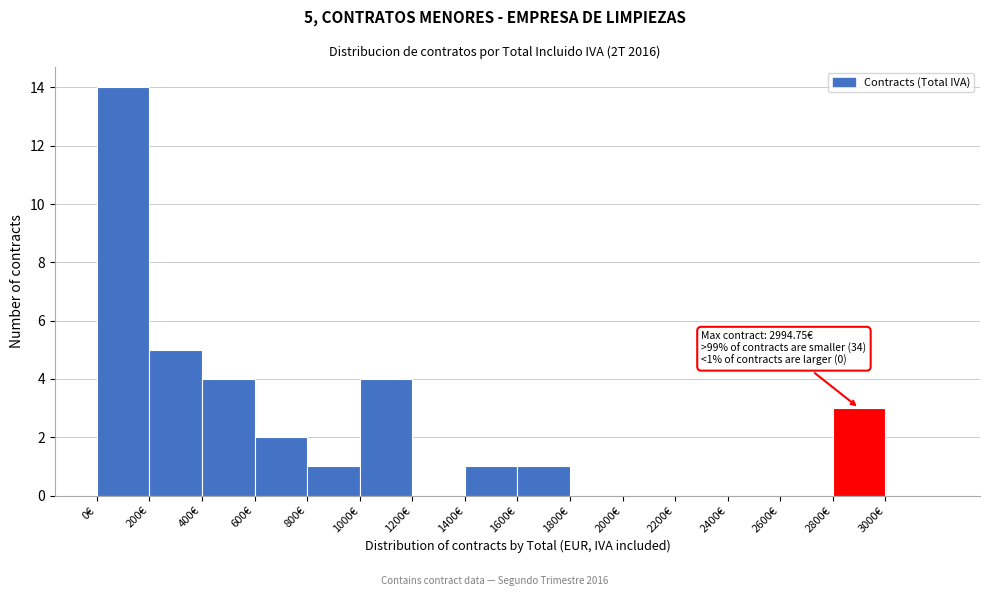

Over which range of the x-axis is the bar tallest?

0 to 200